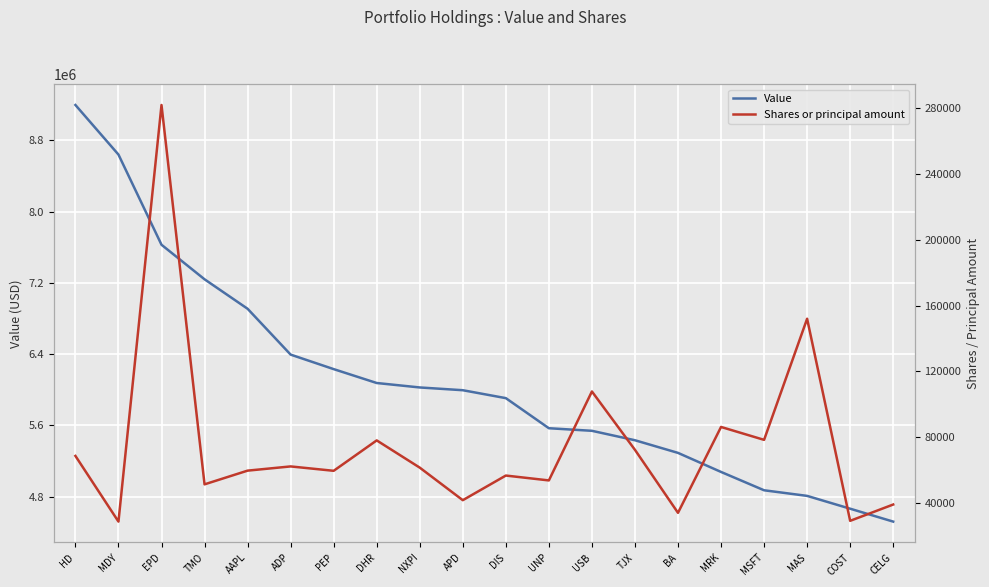

List the series in order of their overall mean, highest first.

Value, Shares or principal amount